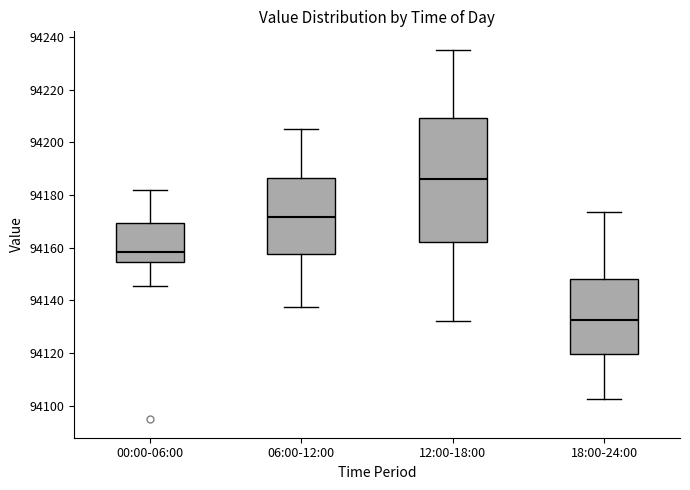

Reading left to right, read every box against the y-axis: the position of its median line, the range the box covers, and the ends of its whiskers. The values are not printed on the chart, so give them approximately, as read against the axis.

00:00-06:00: median 94158, box 94154 to 94170, whiskers 94146 to 94182
06:00-12:00: median 94172, box 94158 to 94186, whiskers 94138 to 94206
12:00-18:00: median 94186, box 94162 to 94210, whiskers 94132 to 94236
18:00-24:00: median 94132, box 94120 to 94148, whiskers 94102 to 94174